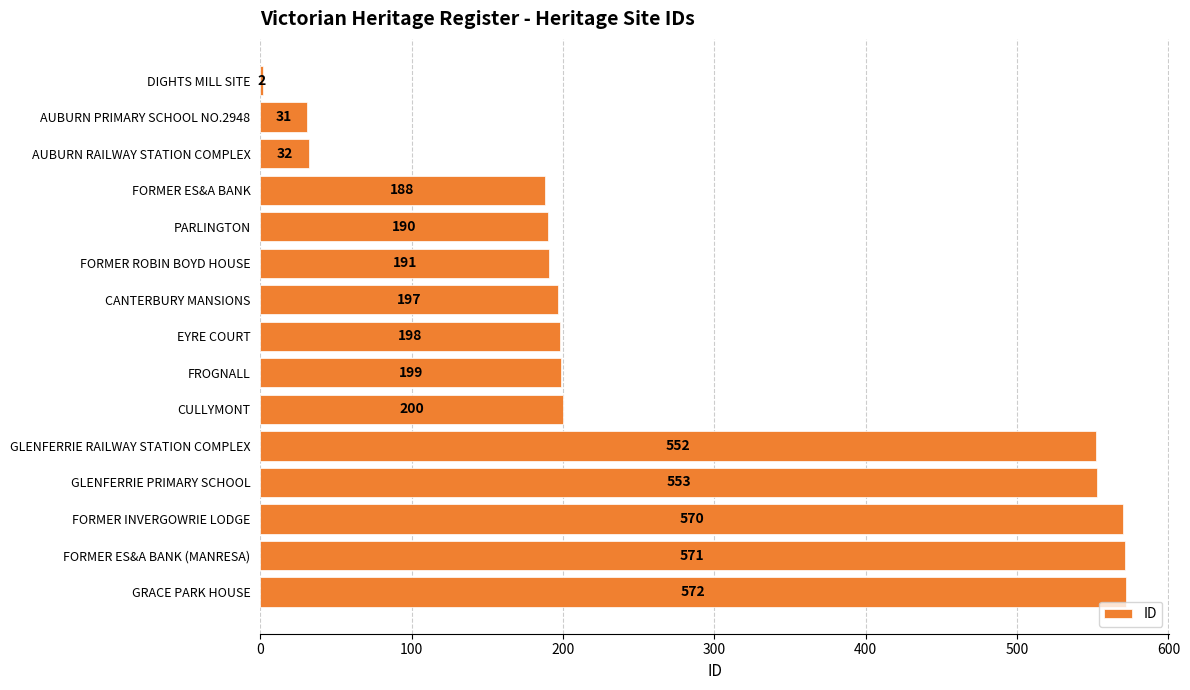

Reading top to bottom, what are all the values shown in this chart?

DIGHTS MILL SITE=2	AUBURN PRIMARY SCHOOL NO.2948=31	AUBURN RAILWAY STATION COMPLEX=32	FORMER ES&A BANK=188	PARLINGTON=190	FORMER ROBIN BOYD HOUSE=191	CANTERBURY MANSIONS=197	EYRE COURT=198	FROGNALL=199	CULLYMONT=200	GLENFERRIE RAILWAY STATION COMPLEX=552	GLENFERRIE PRIMARY SCHOOL=553	FORMER INVERGOWRIE LODGE=570	FORMER ES&A BANK (MANRESA)=571	GRACE PARK HOUSE=572